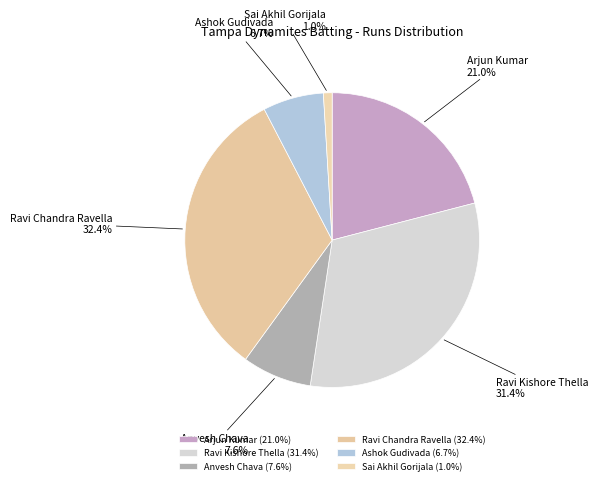

True or false: Ravi Chandra Ravella accounts for 32% of the total.

True